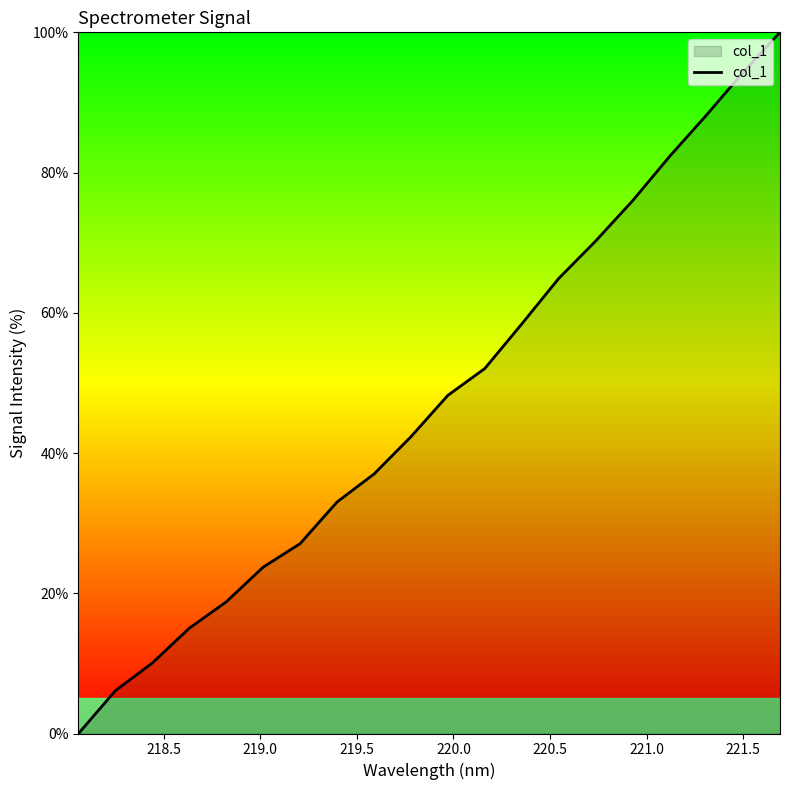

Reading left to right, what are all the values shown in this chart?

0.0	6.1	10.1	15.0	18.8	23.7	27.1	33.0	37.0	42.3	48.2	52.1	58.4	64.9	70.2	76.0	82.3	88.2	94.3	100.0